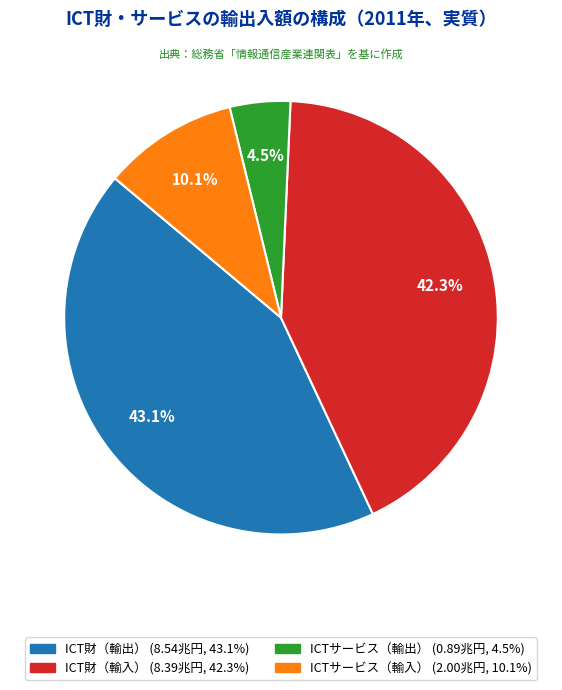

To the nearest percent, what percentage of the pie is ICT財（輸出）?

43%